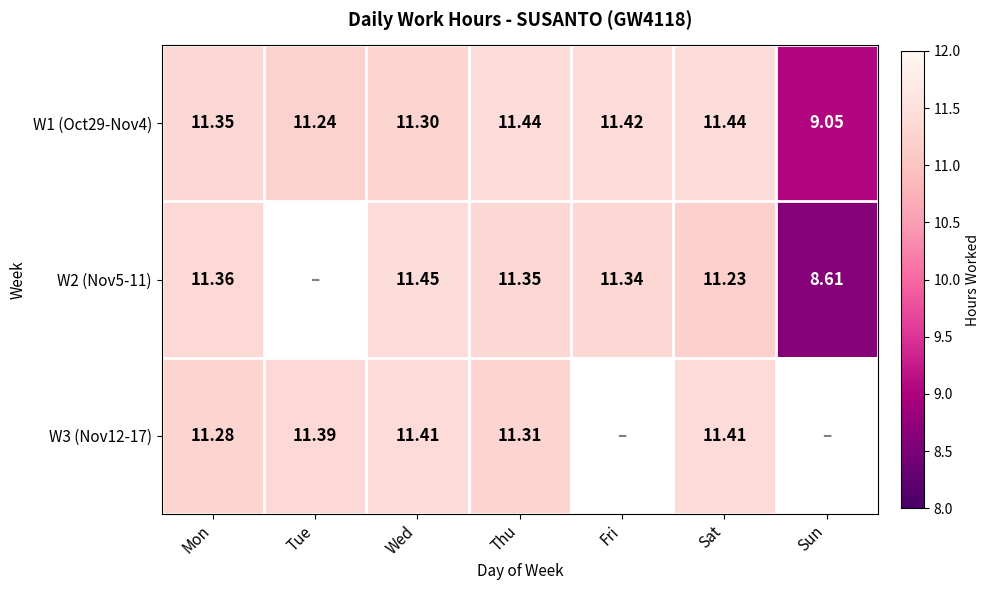

Which label corresponds to the smallest value in the chart?

Tue